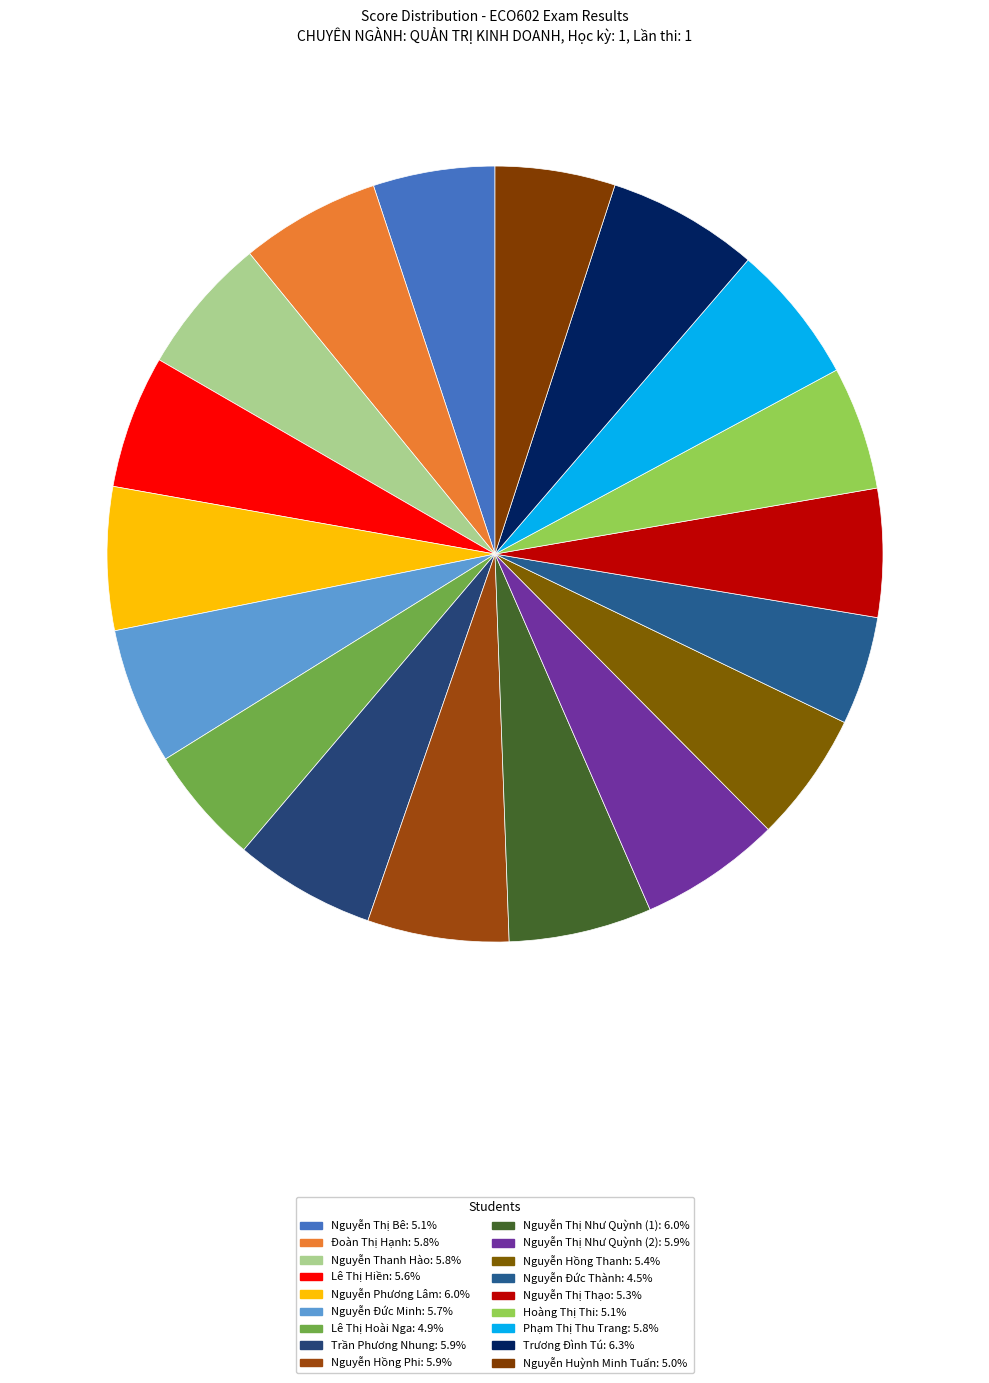

How many slices are in this pie chart?

18